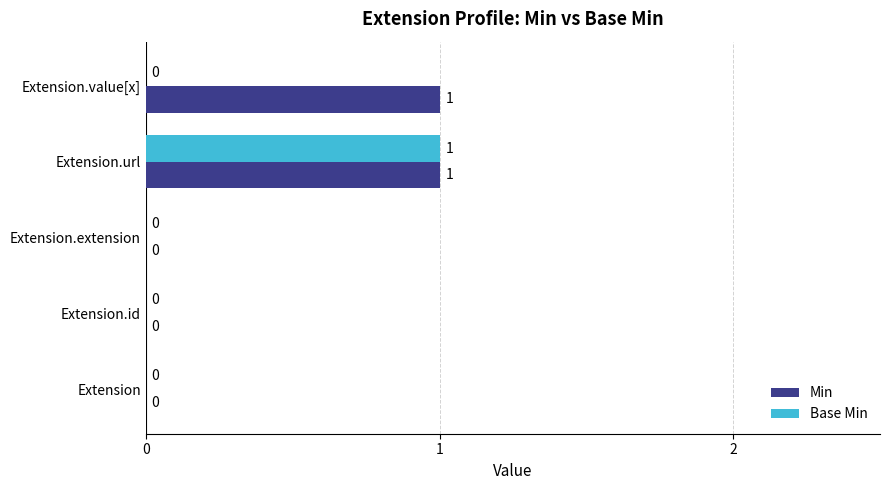

At which category is the sum across all series the highest?

Extension.url